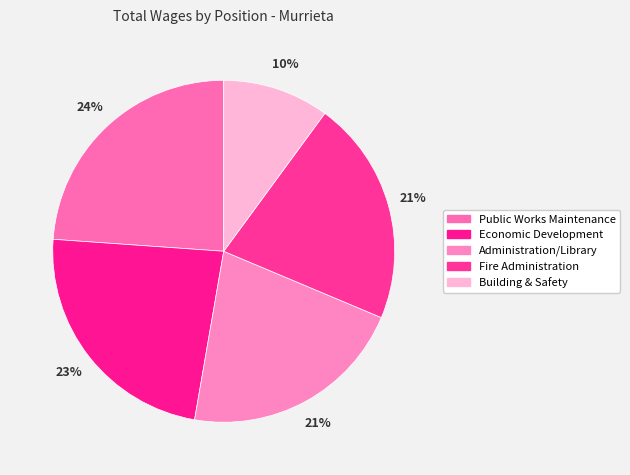

What is the ratio of the value at Economic Development to the value at Public Works Maintenance?

1.0